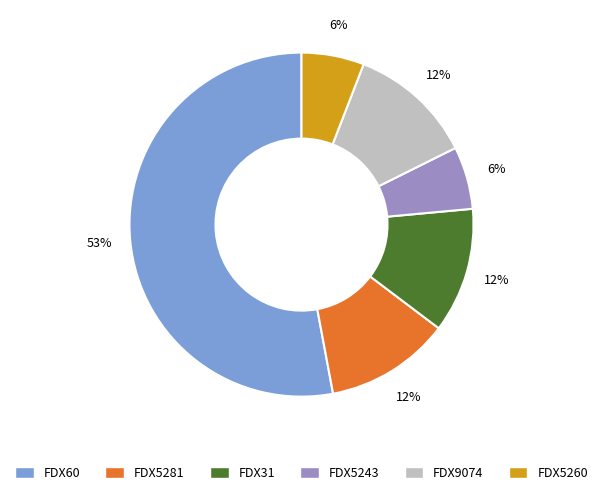

Does any single category account for the majority?

Yes